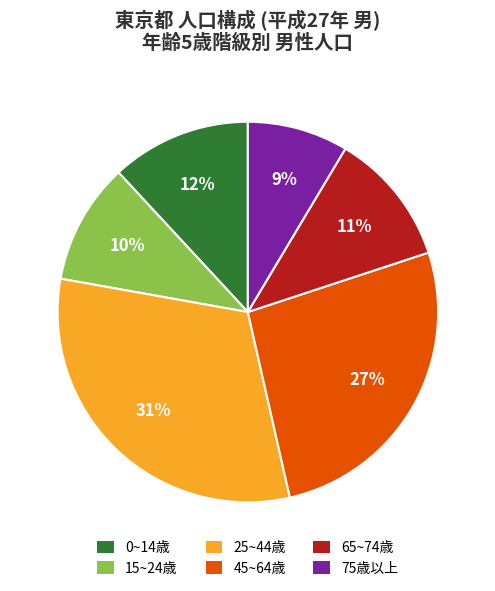

To the nearest percent, what is the average slice percentage?

17%